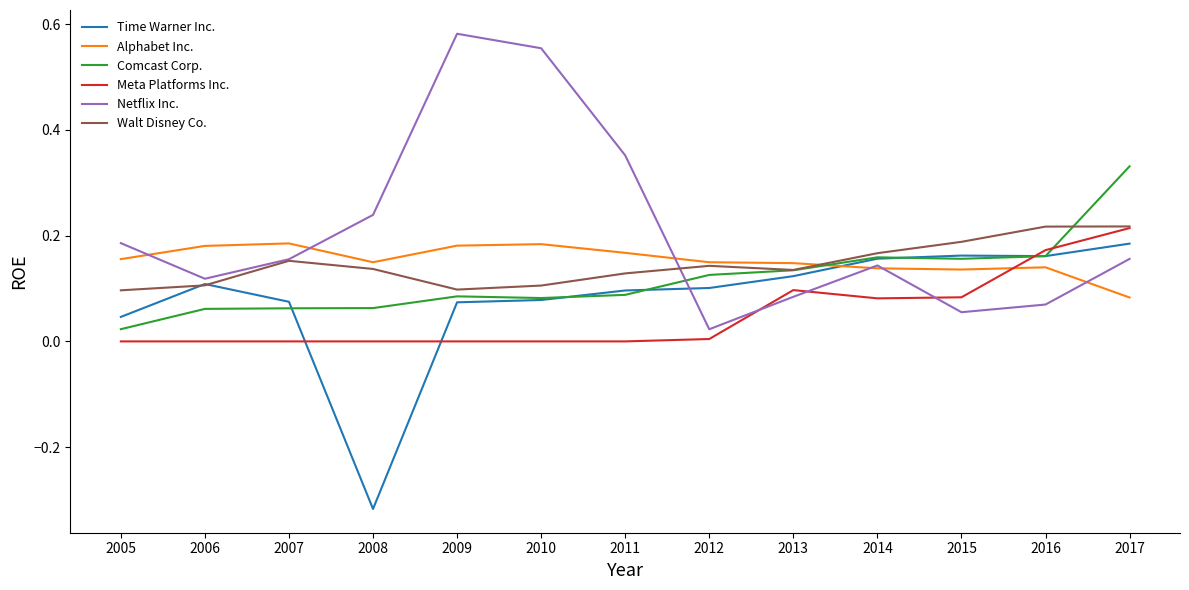

What is the total value across all series at 2017?

1.2